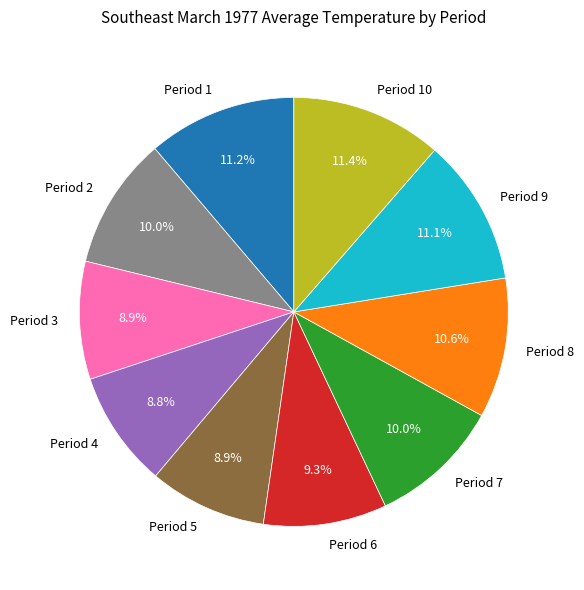

What percentage is NOT represented by Period 7?

90.0%